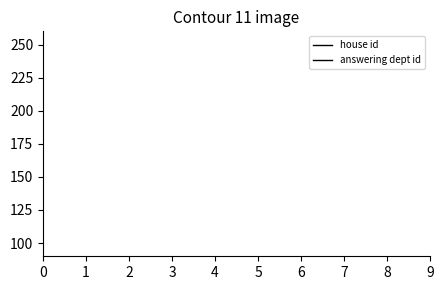

Count the number of data series in this chart.

2